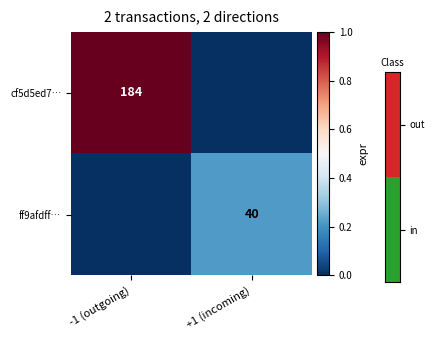

Is it true that cf5d5ed7… equals 316 at -1 (outgoing)?

False